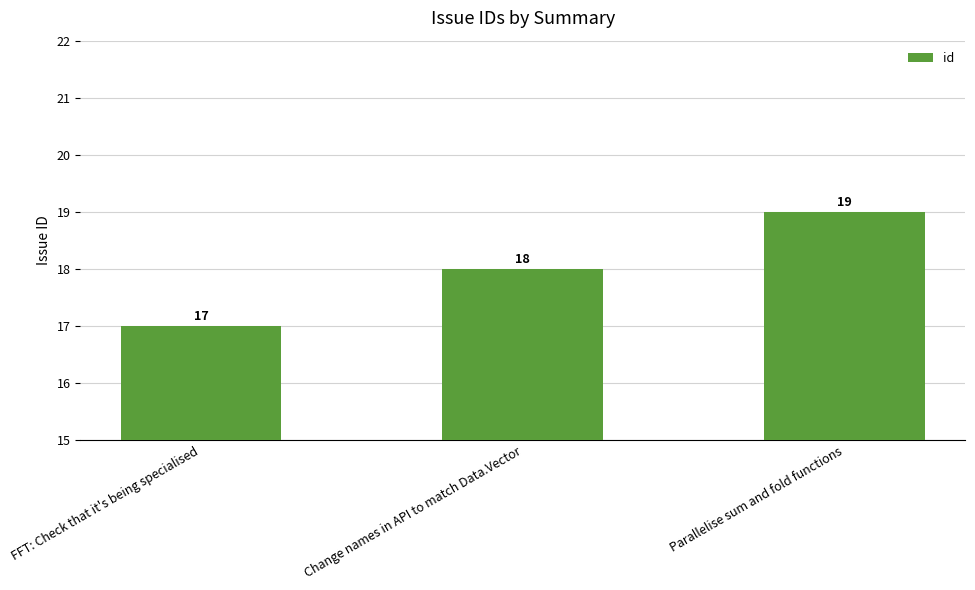

Count the values in the range 17 to 19.

3